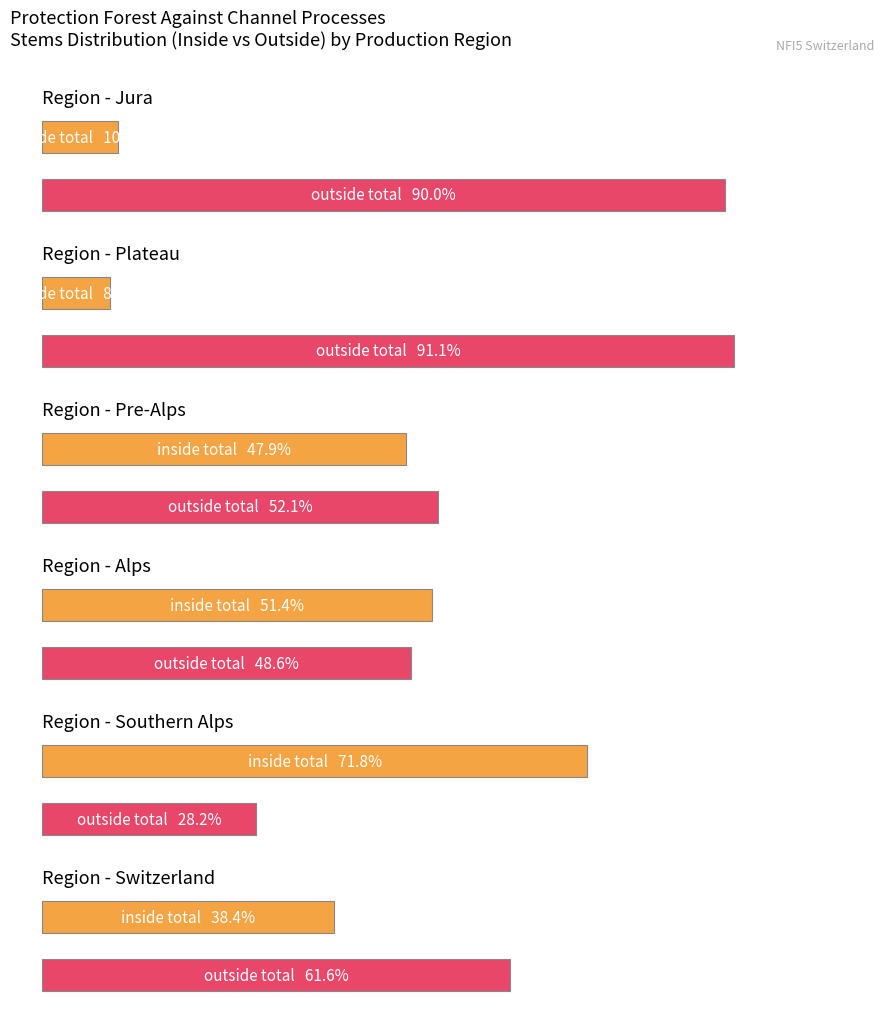

Which category has the lowest value across all series?

inside total